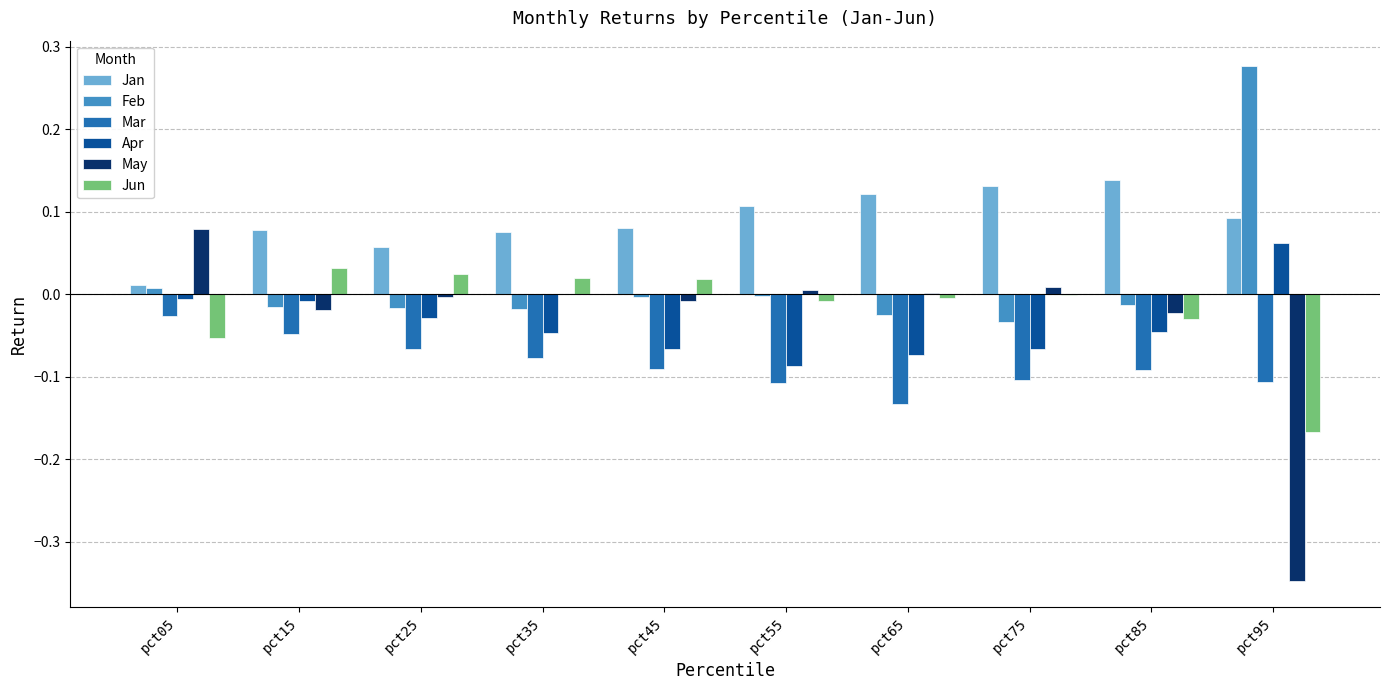

Is it true that Feb equals 0.0 at pct05?

True